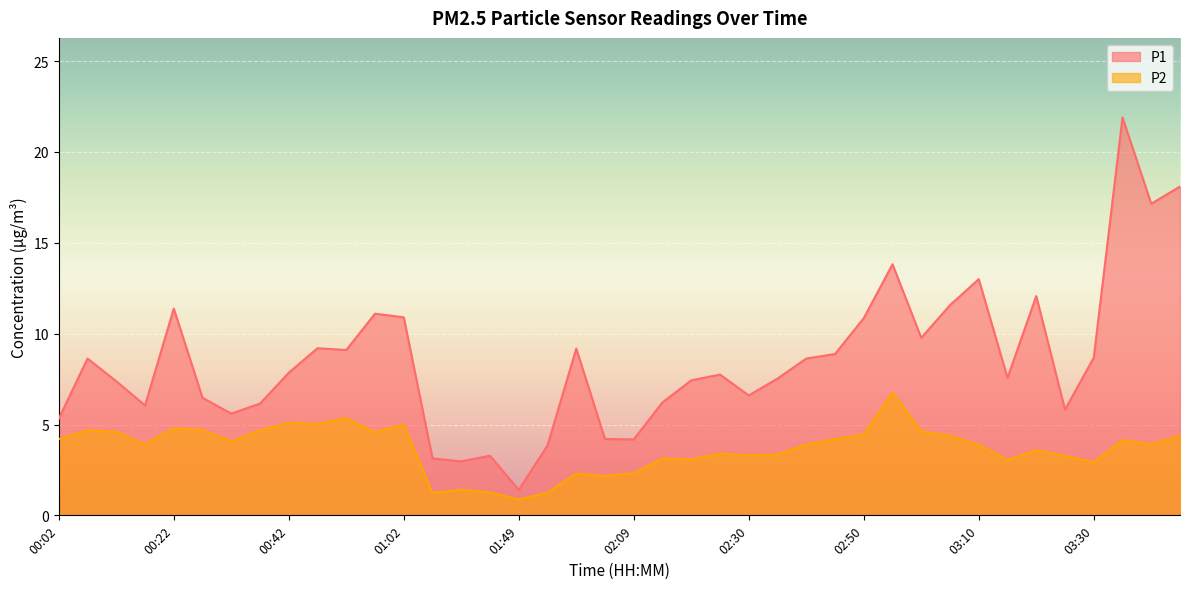

True or false: P1 and P2 intersect in this chart.

False